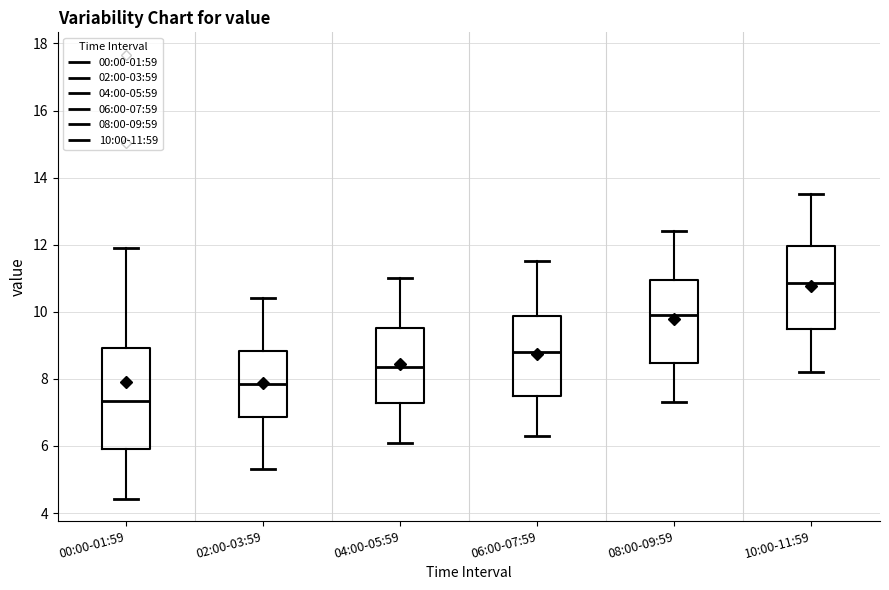

Reading left to right, transcribe this box plot: for each box, give where its median line is, the range the box spans, and where its two whiskers end, as read against the y-axis. The values are not printed on the chart, so give them approximately, as read against the axis.

00:00-01:59: median 7.4, box 6.0 to 9.0, whiskers 4.4 to 12.0
02:00-03:59: median 7.8, box 6.8 to 8.8, whiskers 5.4 to 10.4
04:00-05:59: median 8.4, box 7.2 to 9.6, whiskers 6.2 to 11.0
06:00-07:59: median 8.8, box 7.4 to 9.8, whiskers 6.4 to 11.6
08:00-09:59: median 10.0, box 8.4 to 11.0, whiskers 7.4 to 12.4
10:00-11:59: median 10.8, box 9.4 to 12.0, whiskers 8.2 to 13.6